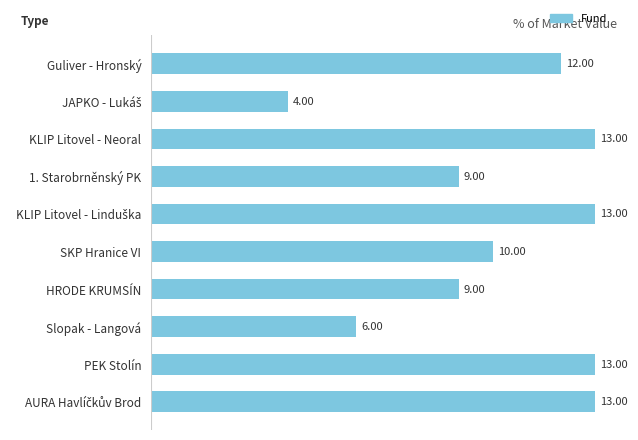

What is the sum of all values?

102